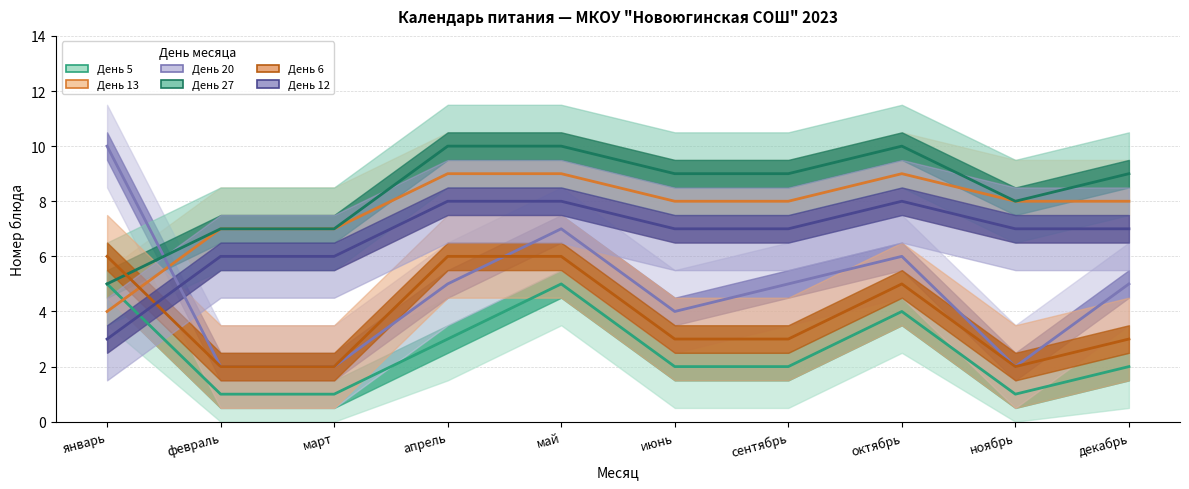

What are all the series names shown in the legend?

День 5, День 13, День 20, День 27, День 6, День 12